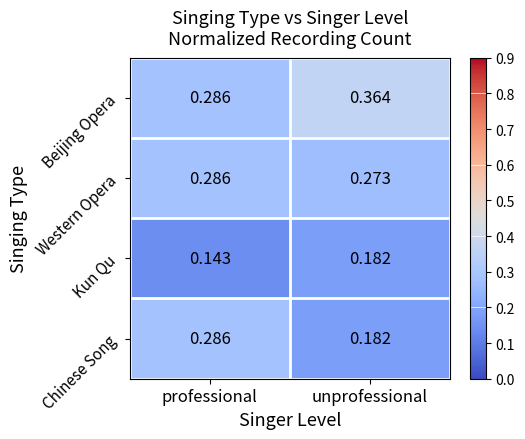

Which series has the largest total across all categories?

Beijing Opera